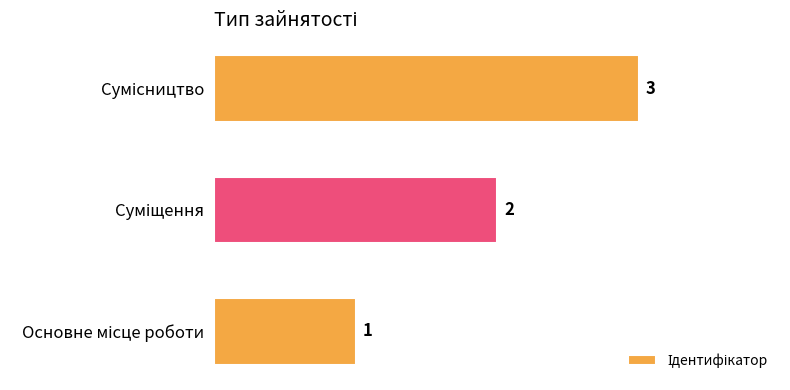

What is the maximum value shown in the chart?

3